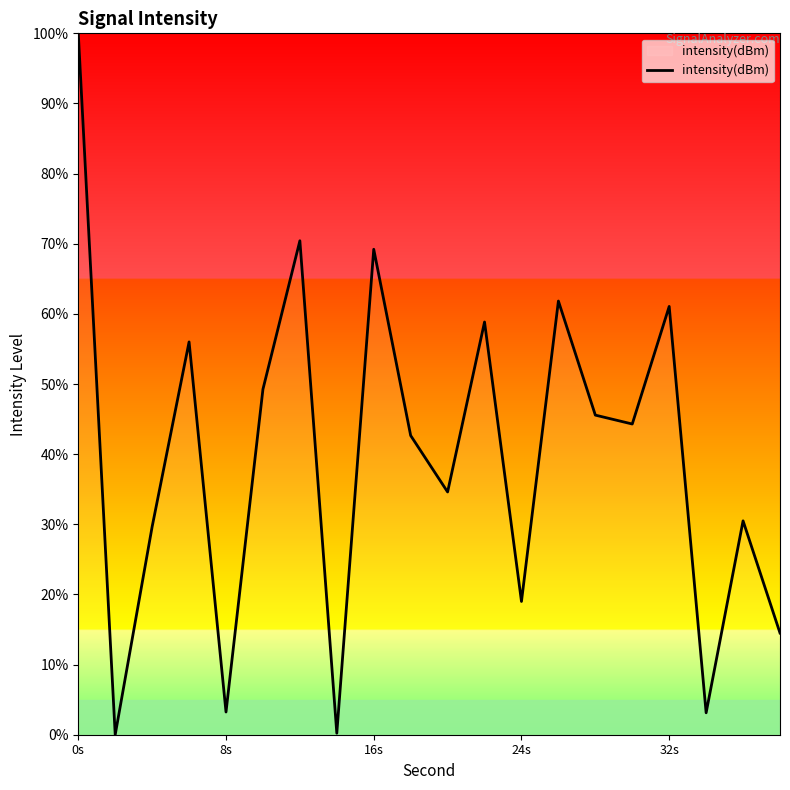

What is the greatest value displayed?

100.0